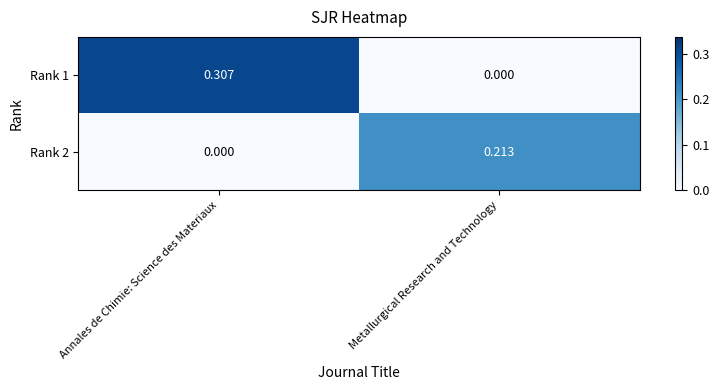

At which label does Rank 2 reach its minimum?

Annales de Chimie: Science des Materiaux